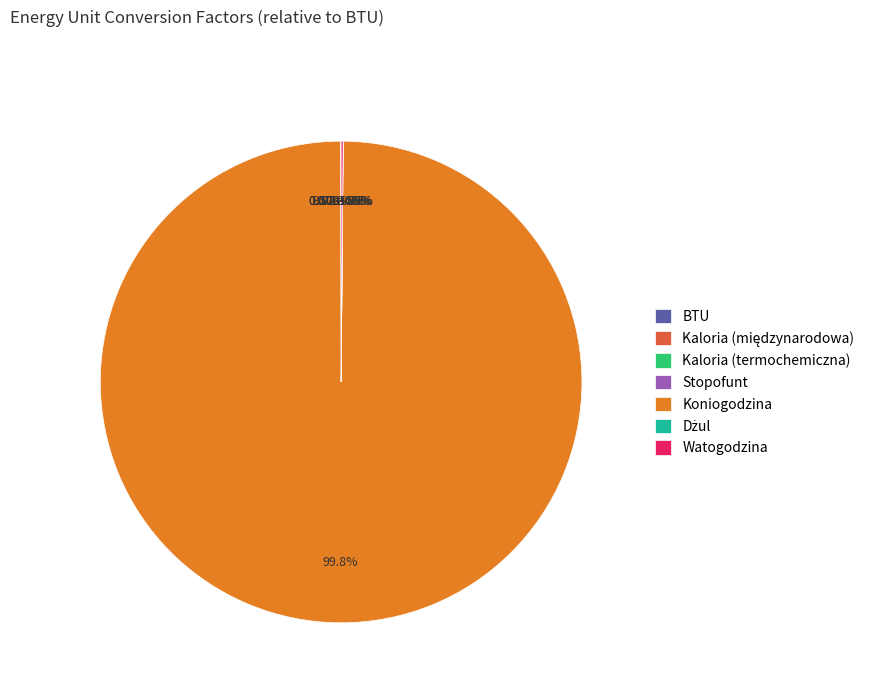

Rank the categories by value from lowest to highest.

Stopofunt, Dżul, Kaloria (termochemiczna), Kaloria (międzynarodowa), BTU, Watogodzina, Koniogodzina